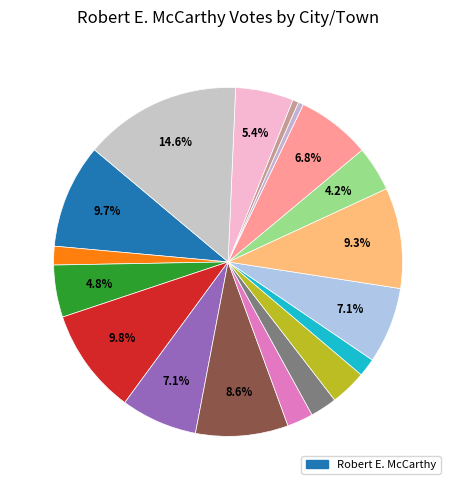

Which slice is the largest?

Whitman